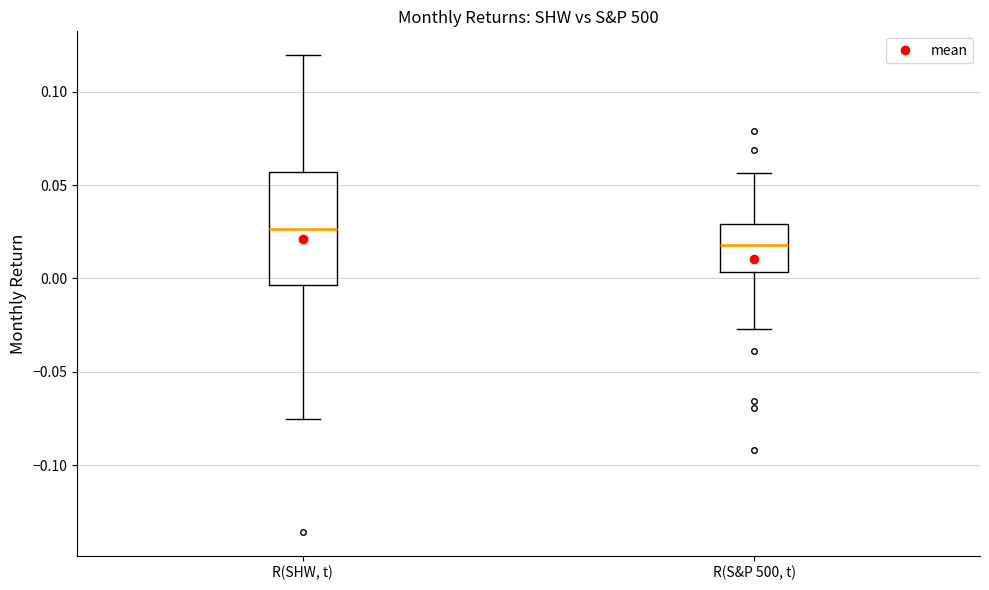

Reading left to right, transcribe this box plot: for each box, give where its median line is, the range the box spans, and where its two whiskers end, as read against the y-axis. The values are not printed on the chart, so give them approximately, as read against the axis.

R(SHW, t): median 0.025, box -0.005 to 0.055, whiskers -0.075 to 0.120
R(S&P 500, t): median 0.020, box 0.005 to 0.030, whiskers -0.025 to 0.055